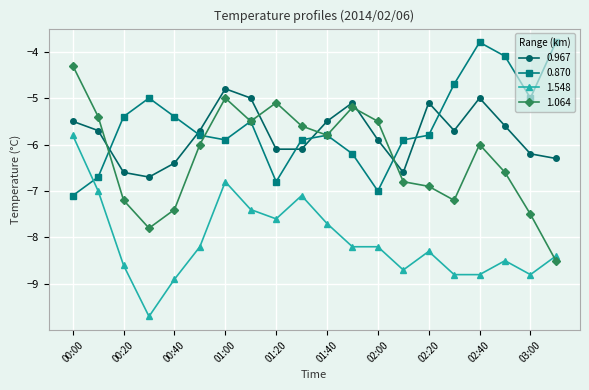

How many interior local valleys does the 1.064 series have?

4